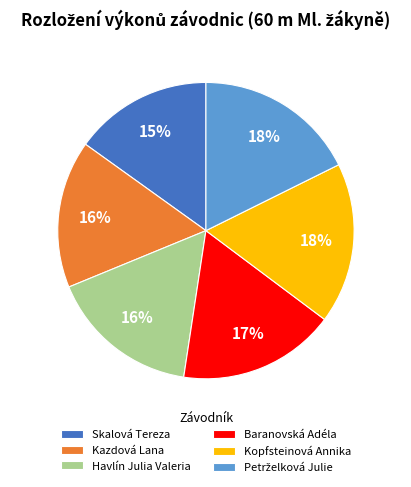

Which has a higher value, Baranovská Adéla or Skalová Tereza?

Baranovská Adéla